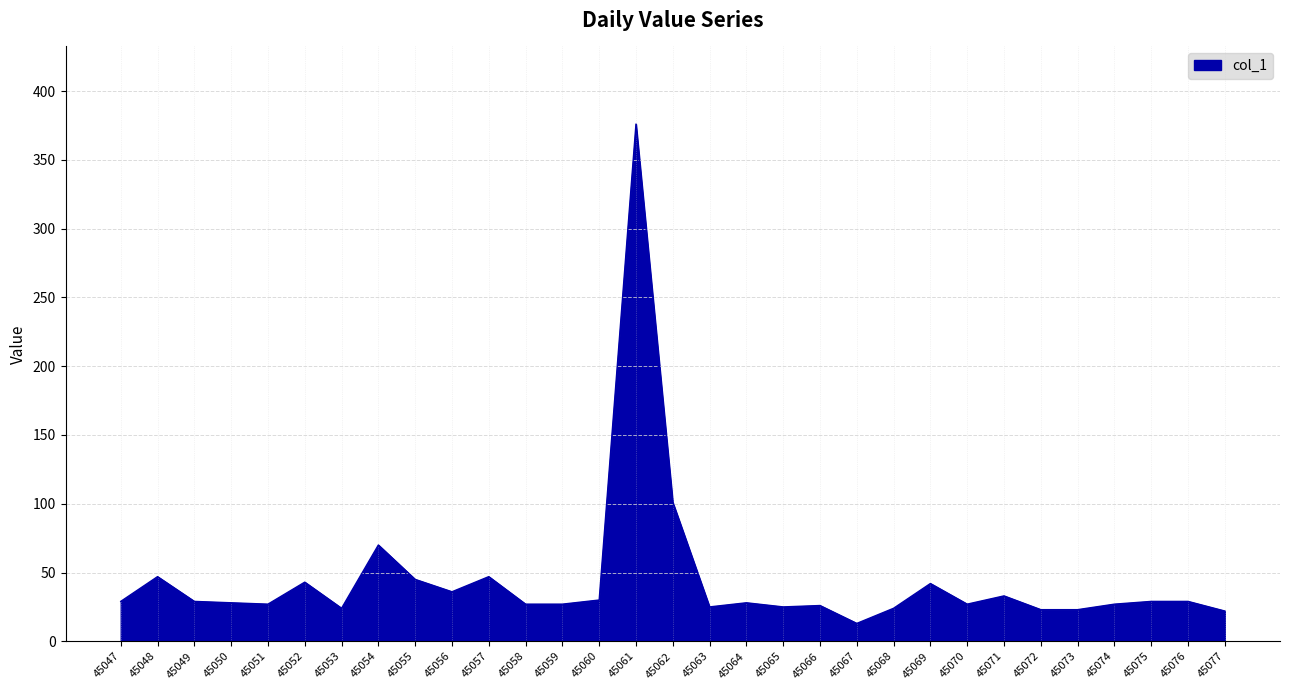

Where is the data nearest to the value 194?

45062